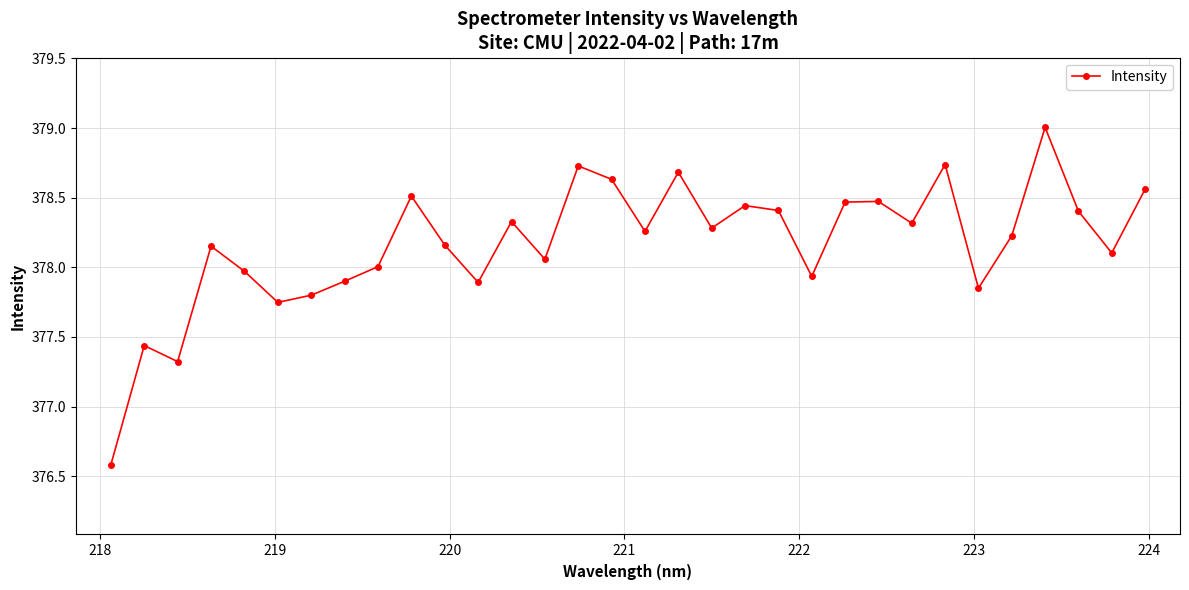

How many points are lower than both their immediate neighbors (excluding endpoints)?

10